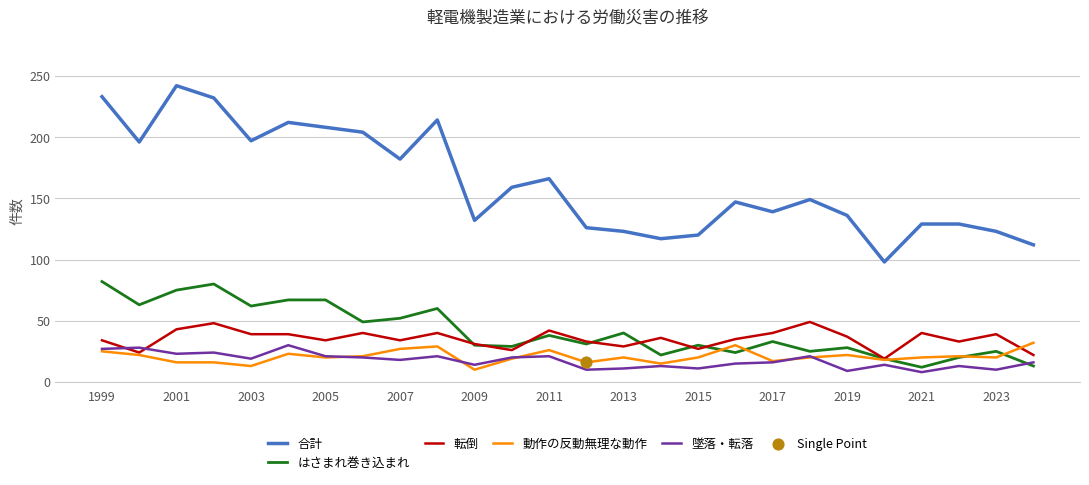

True or false: 転倒 and 合計 intersect in this chart.

False